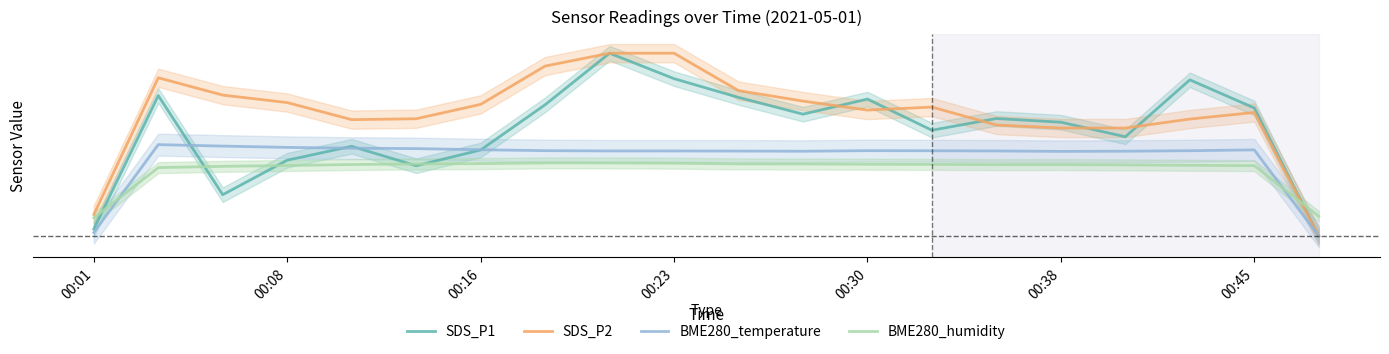

Is the value of BME280_humidity at 10 greater than the value of BME280_temperature at 7?

No